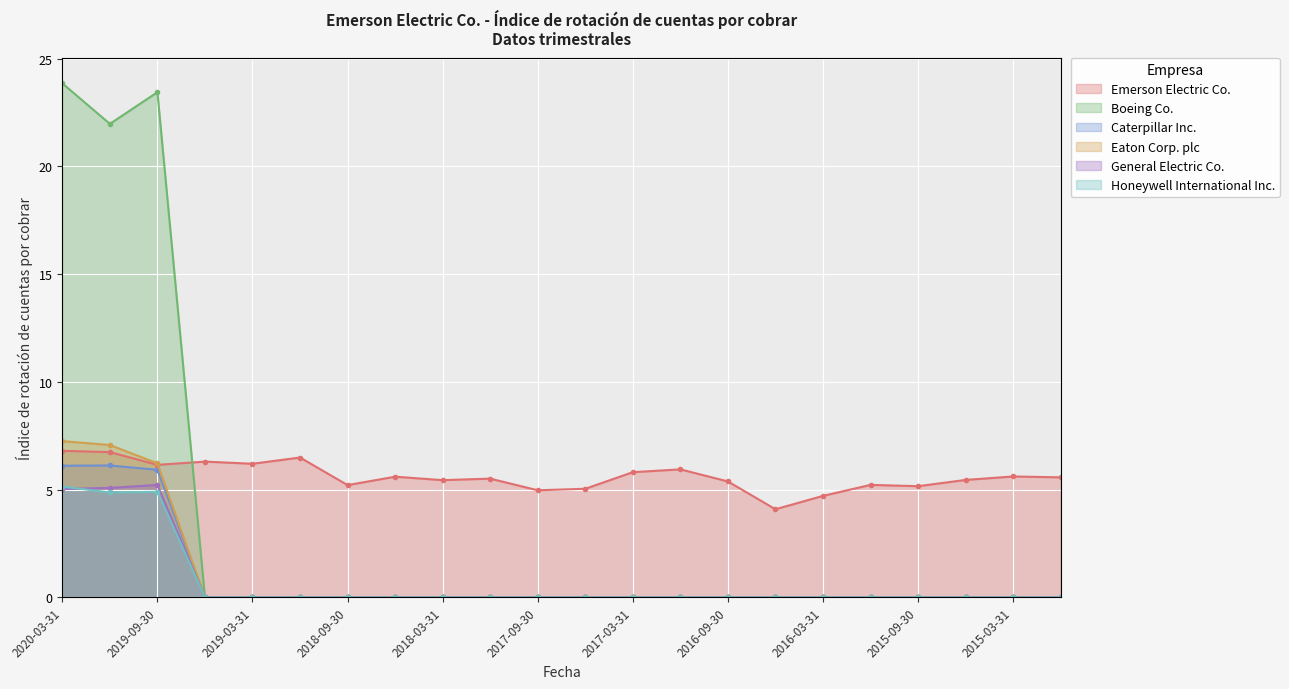

At which category does Honeywell International Inc. reach its first local peak?

2019-09-30